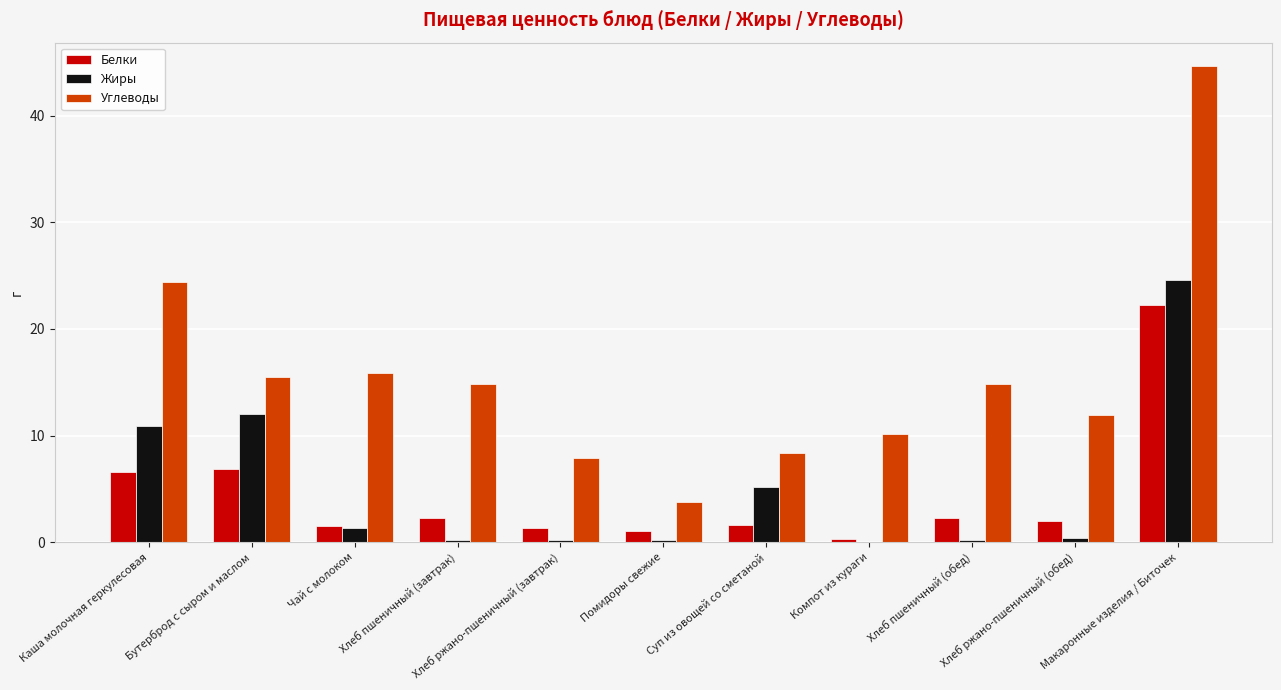

How many groups of bars are there?

11